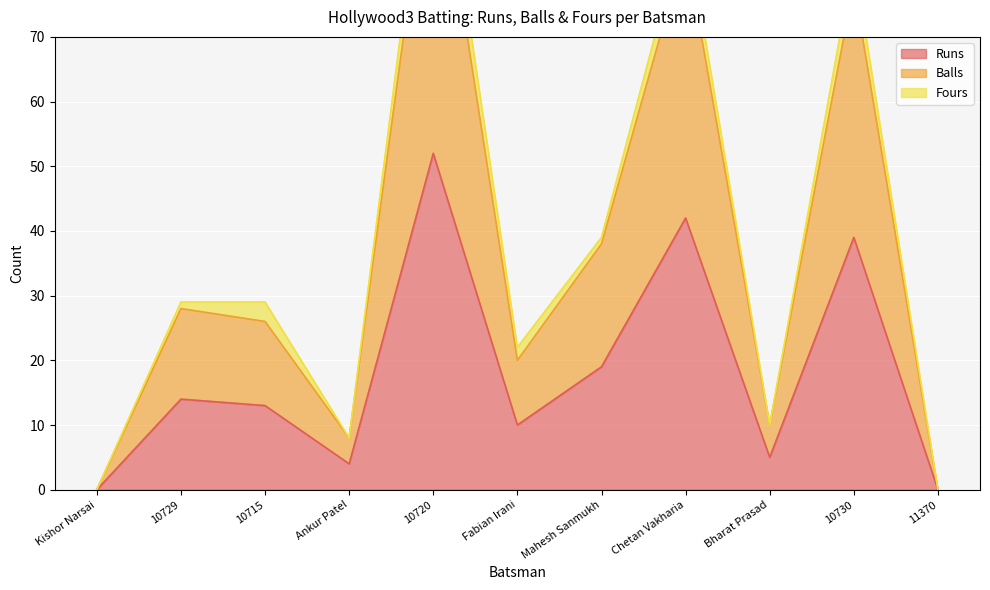

At which category is the sum across all series the highest?

10720